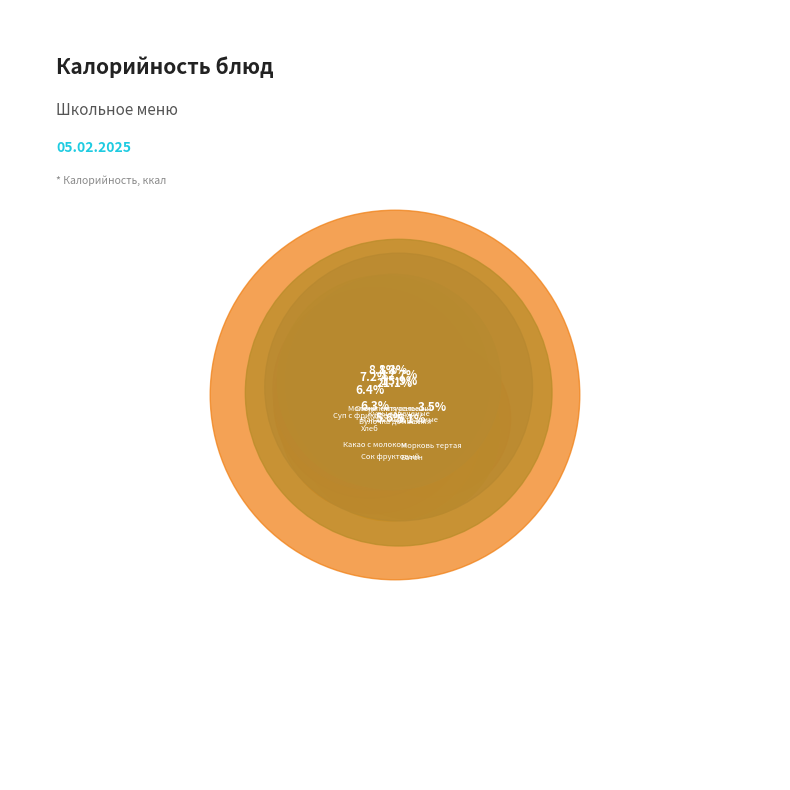

Does Омлет натуральный account for over 50% of the chart?

No